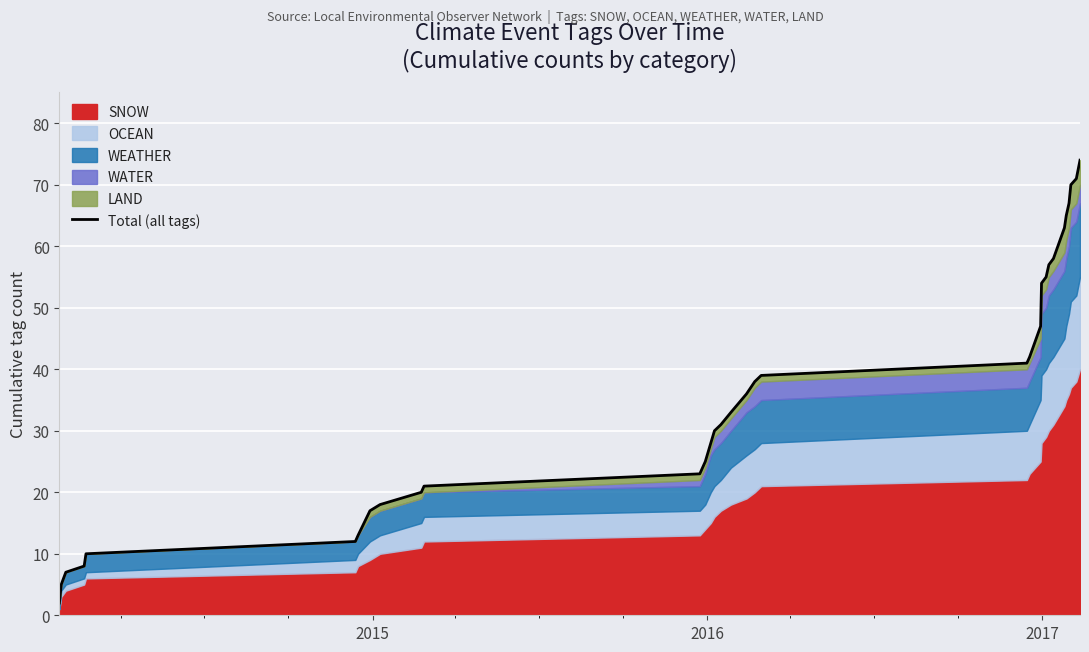

Does the chart display data point markers on the line(s)?

No